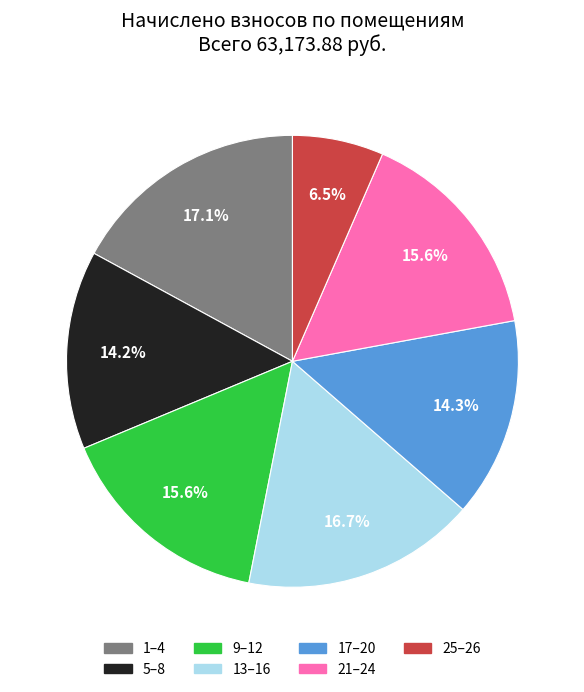

Between 17–20 and 13–16, which is larger?

13–16